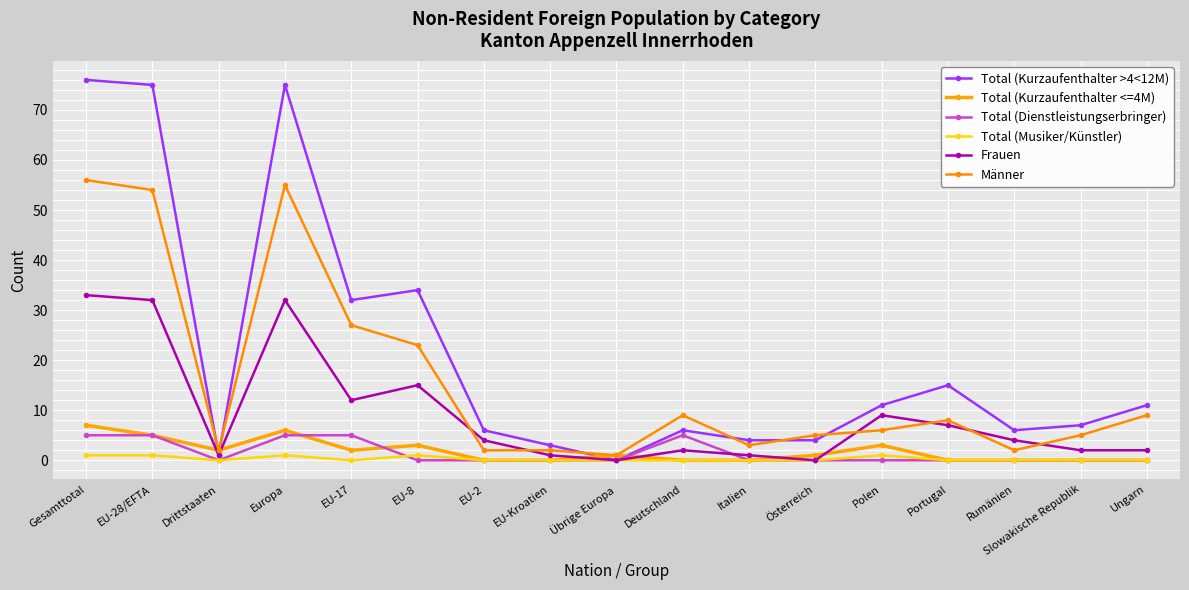

What is the label of the 10th point from the right?

EU-Kroatien